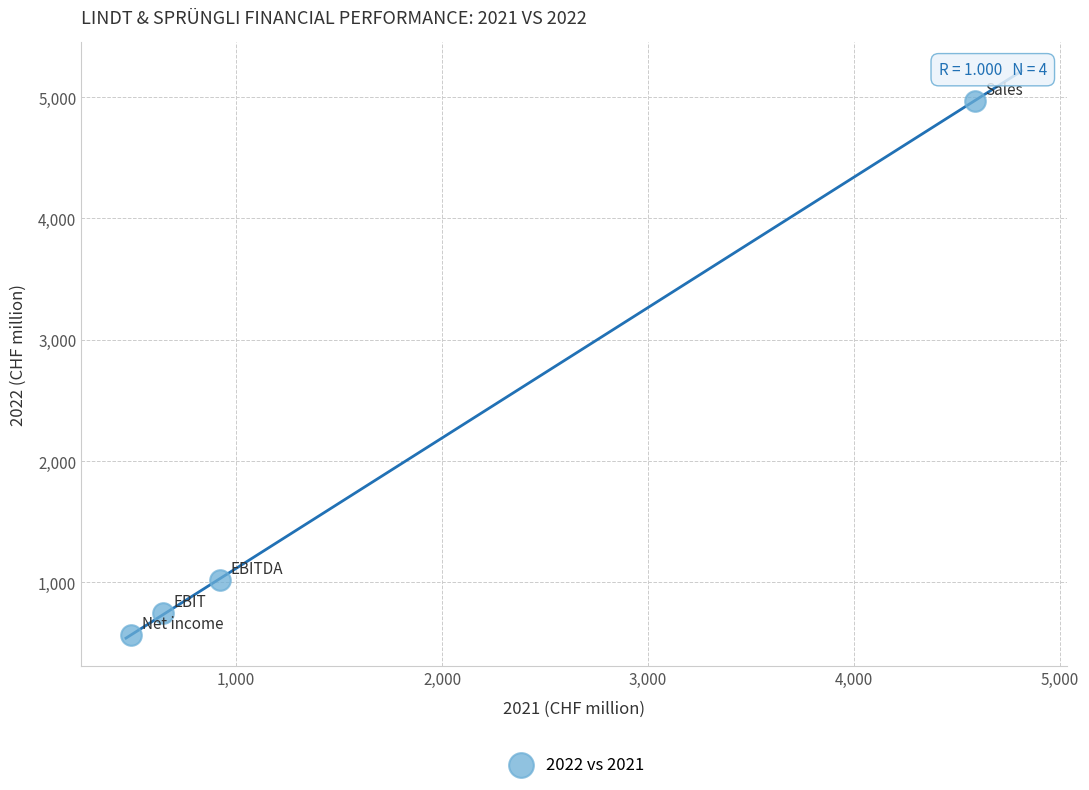

What Y value in the scatter plot is closest to 2769?

1017.7